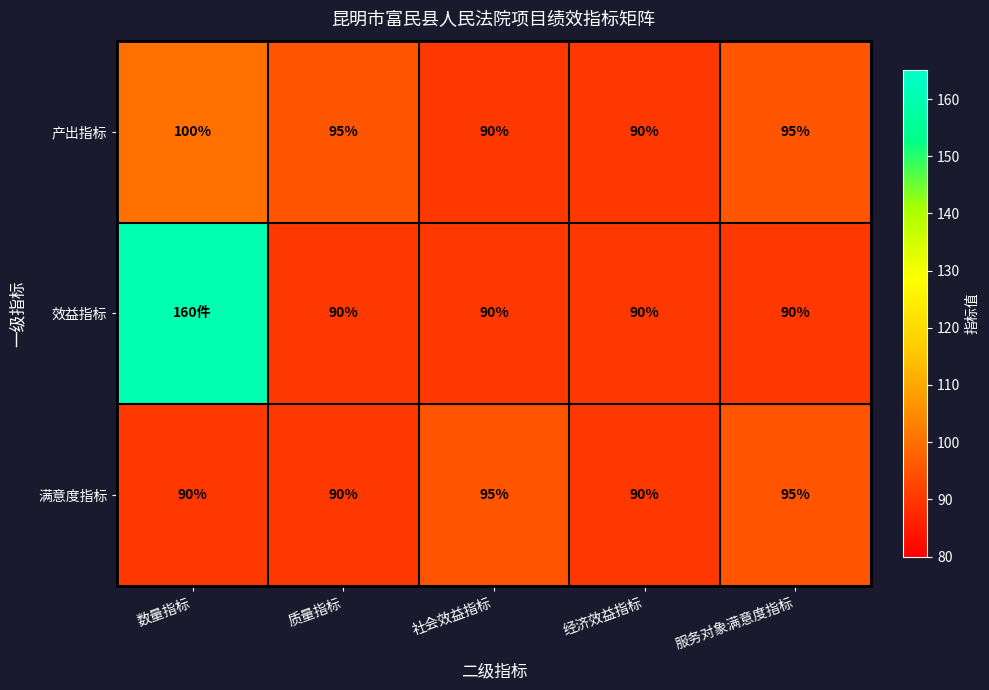

How many data points in 产出指标 are less than 95?

2